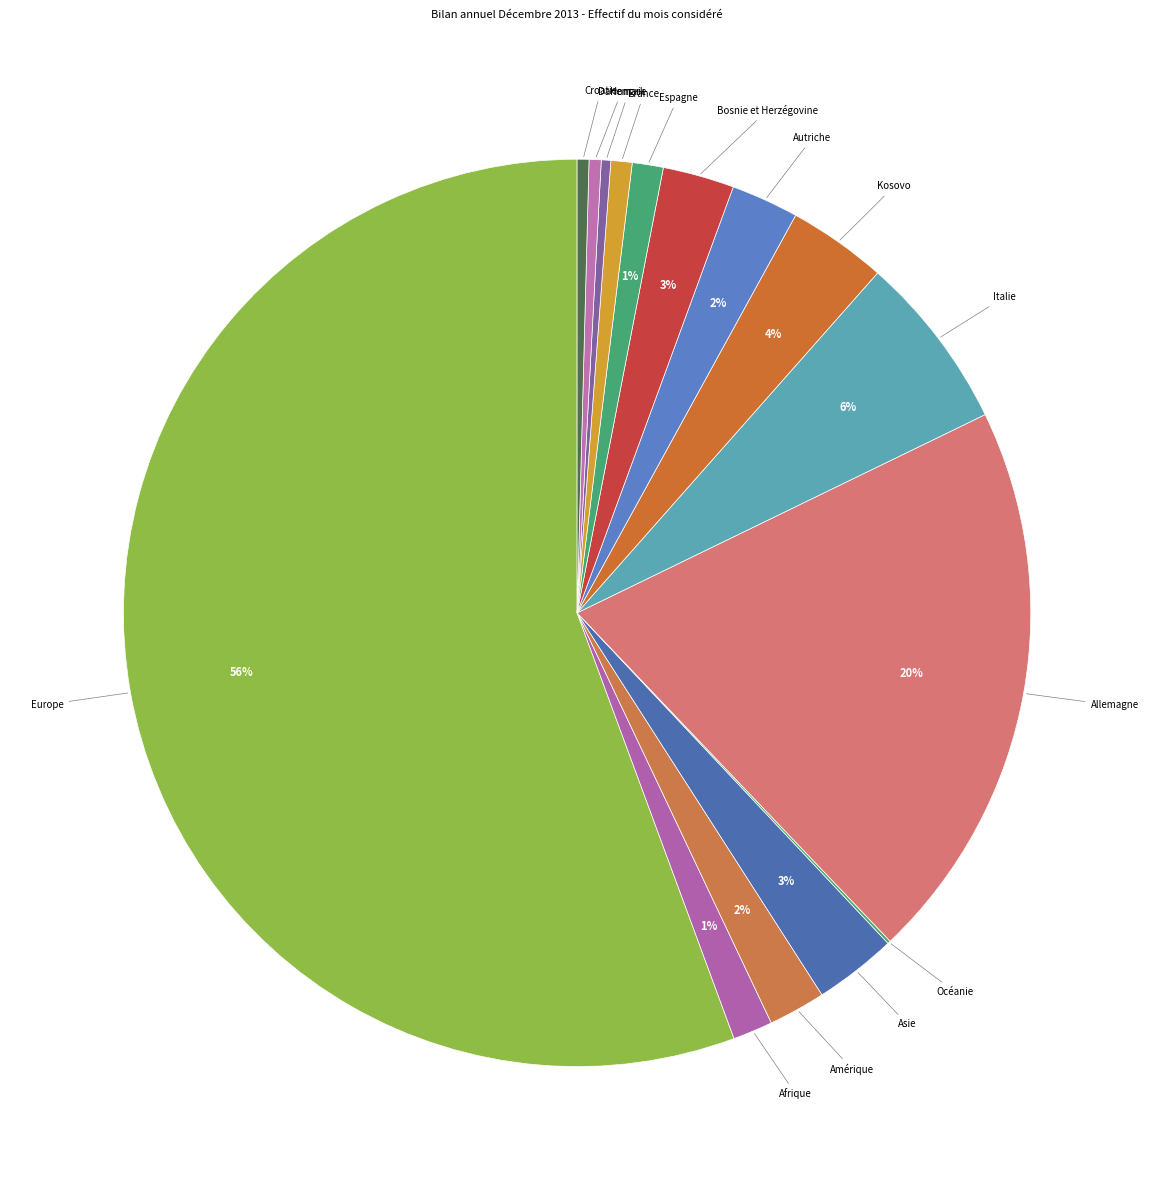

Does any single category account for the majority?

Yes